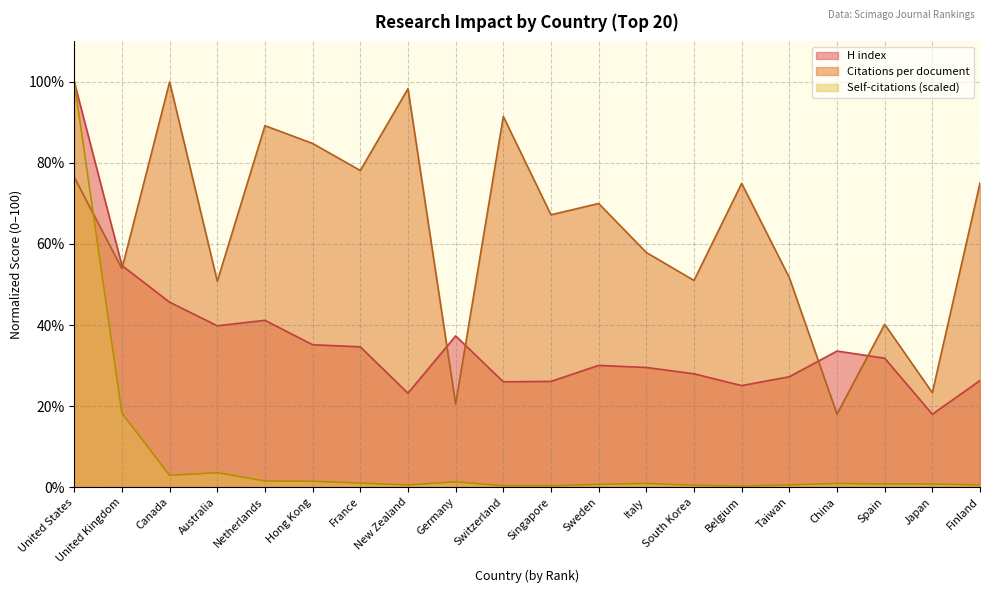

What is the value of the Self-citations point at the 14th from the left?

0.5